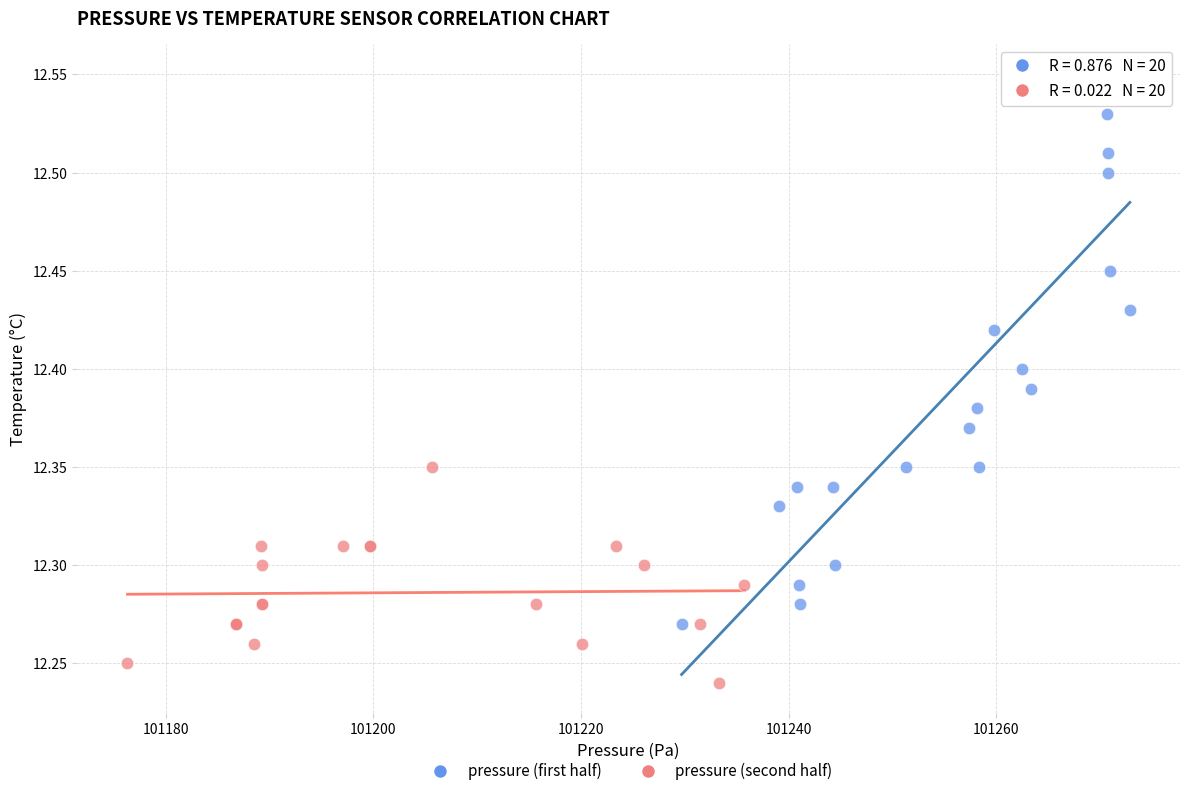

What are all the series names shown in the legend?

pressure (first half), pressure (second half)